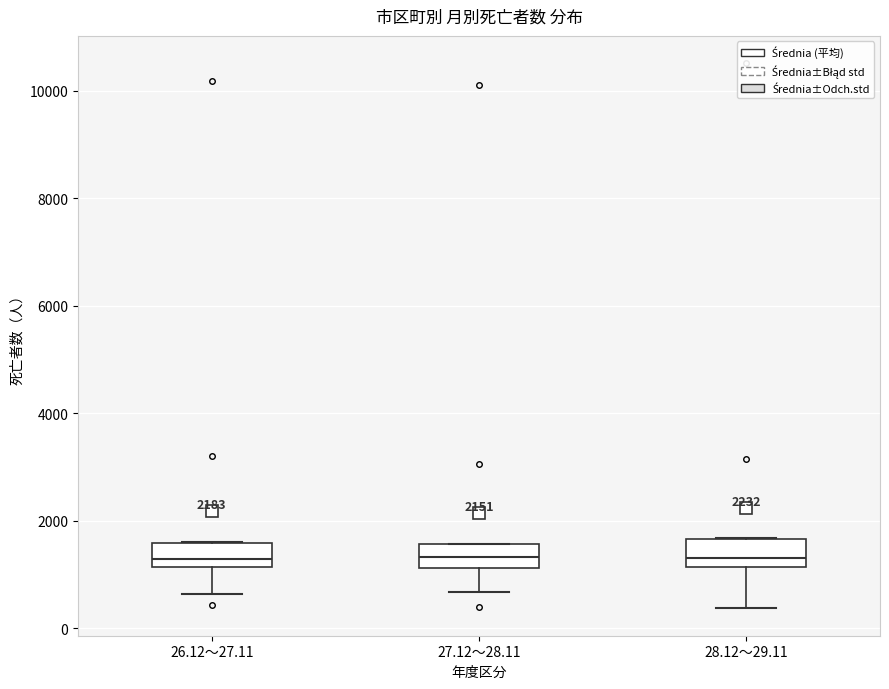

Reading left to right, read every box against the y-axis: the position of its median line, the range the box covers, and the ends of its whiskers. The values are not printed on the chart, so give them approximately, as read against the axis.

26.12～27.11: median 1200 (just above the box's lower edge), box 1200 to 1600, whiskers 600 to 1600
27.12～28.11: median 1400, box 1200 to 1600, whiskers 600 to 1600
28.12～29.11: median 1400, box 1200 to 1600, whiskers 400 to 1600